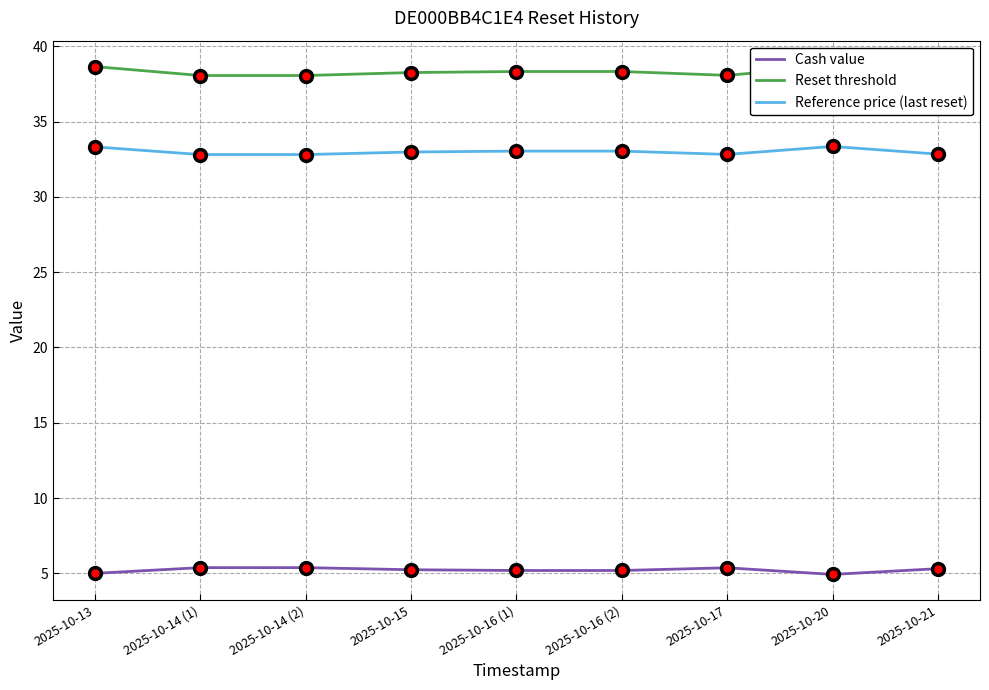

How many lines are shown in the chart?

3